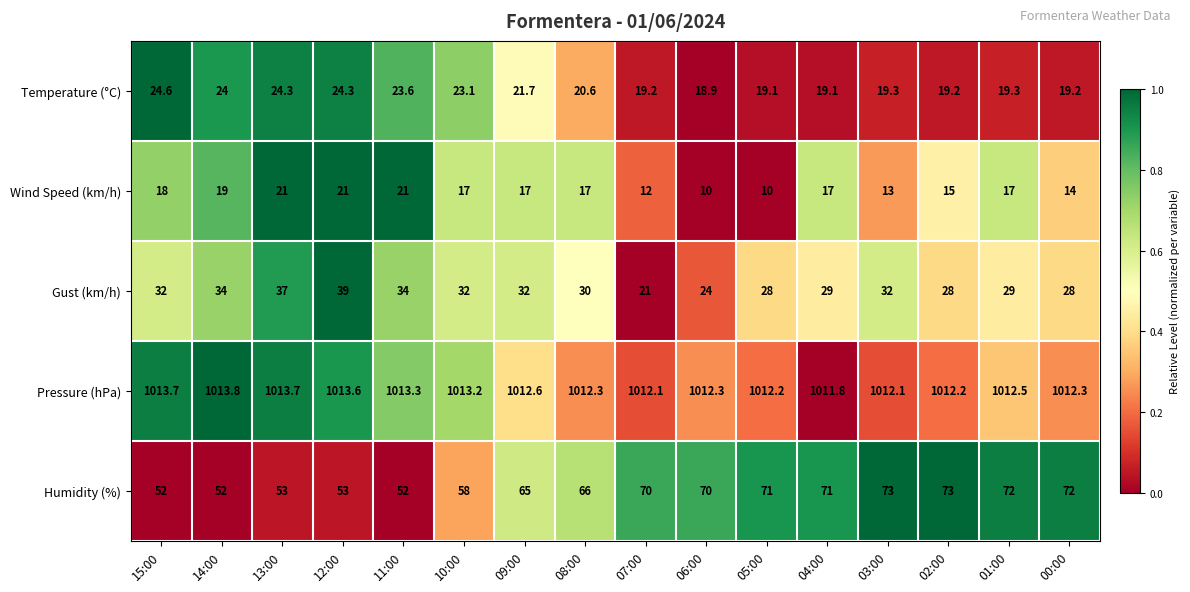

What is the minimum value shown in the chart?

10.0